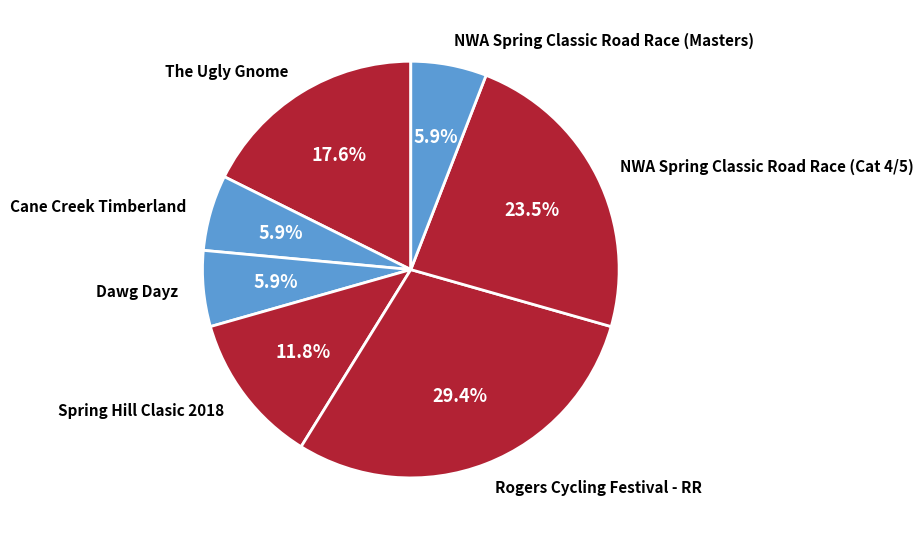

How many slices are in this pie chart?

7